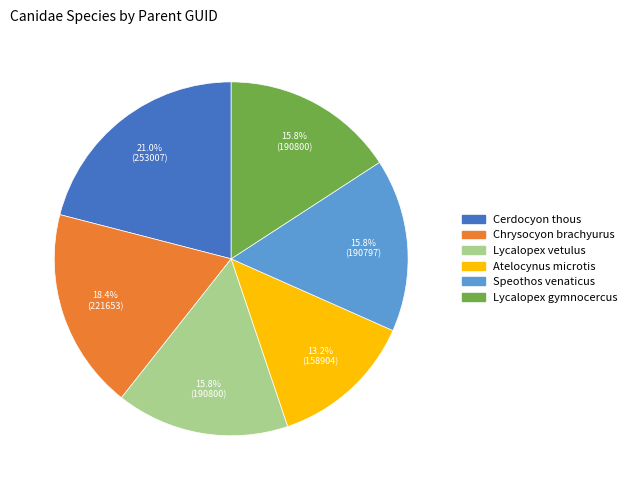

Is Chrysocyon brachyurus the majority of the pie?

No